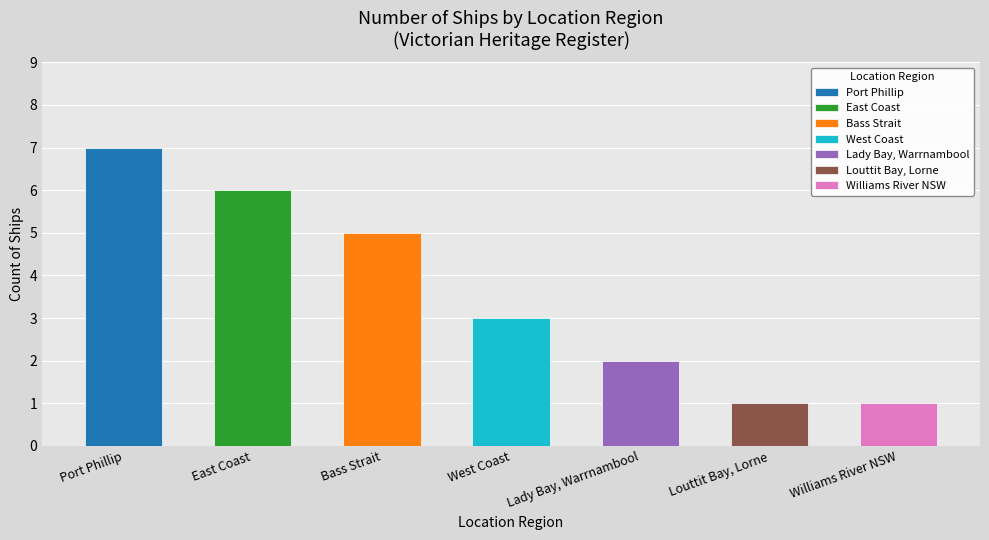

Is it true that the value at Williams River NSW is 1?

True